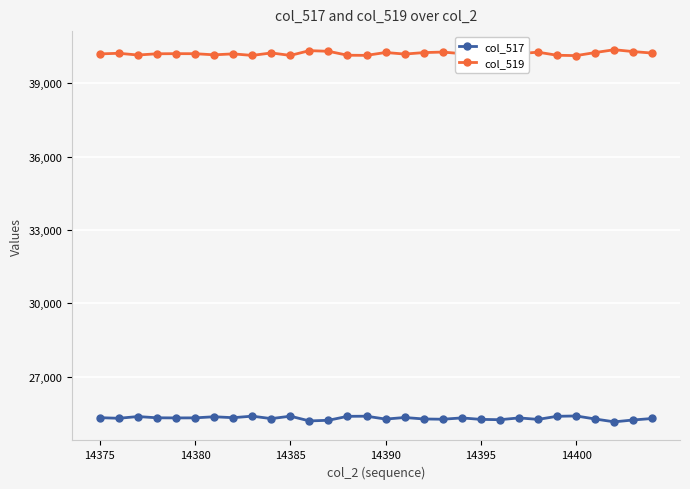

List the series in order of their overall mean, highest first.

col_519, col_517